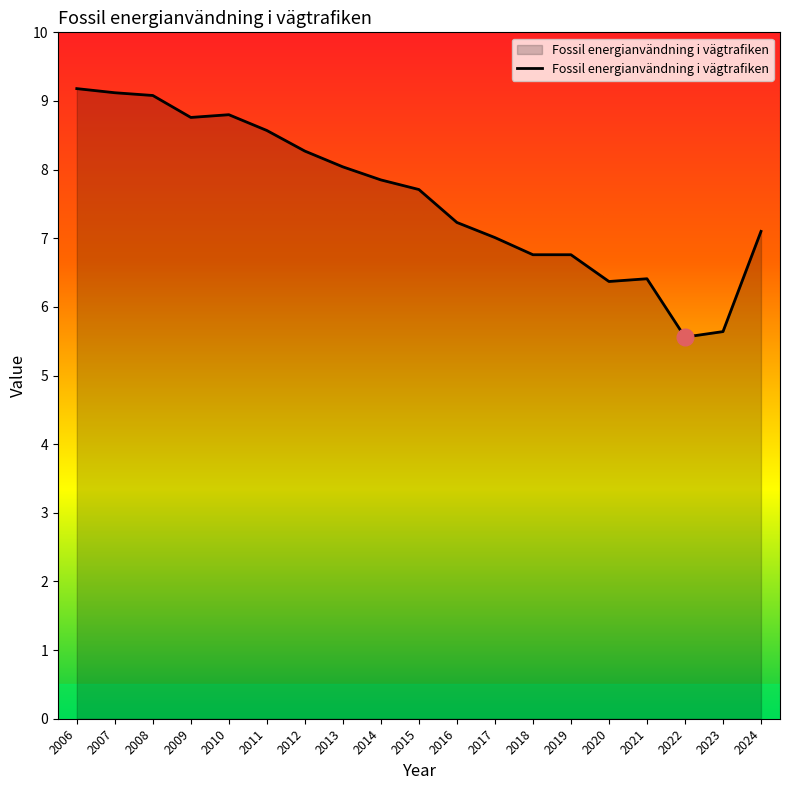

True or false: the data shows 6.8 at 2019.

True